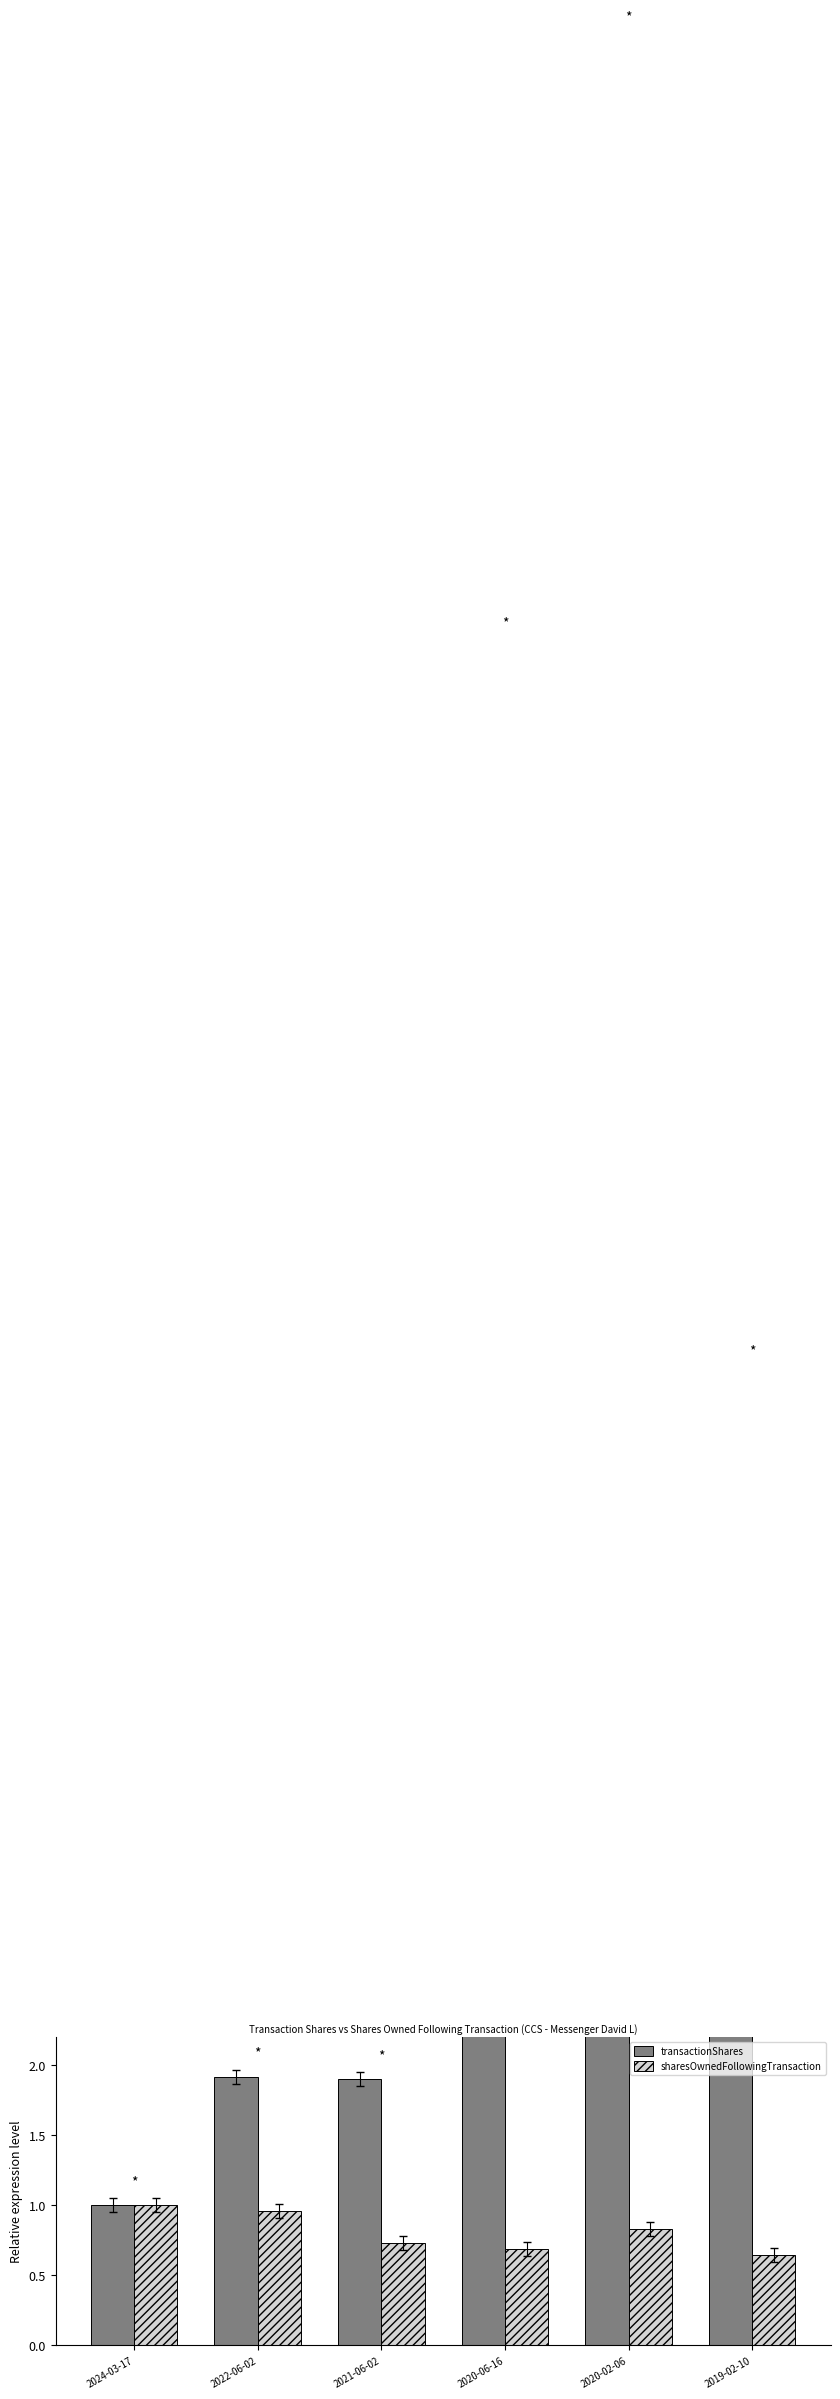

Is the value of sharesOwnedFollowingTransaction at 2019-02-10 greater than the value of transactionShares at 2021-06-02?

No